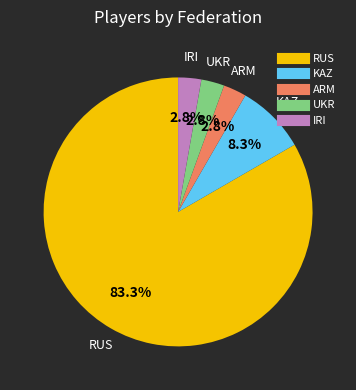

Is there a majority slice in this chart?

Yes